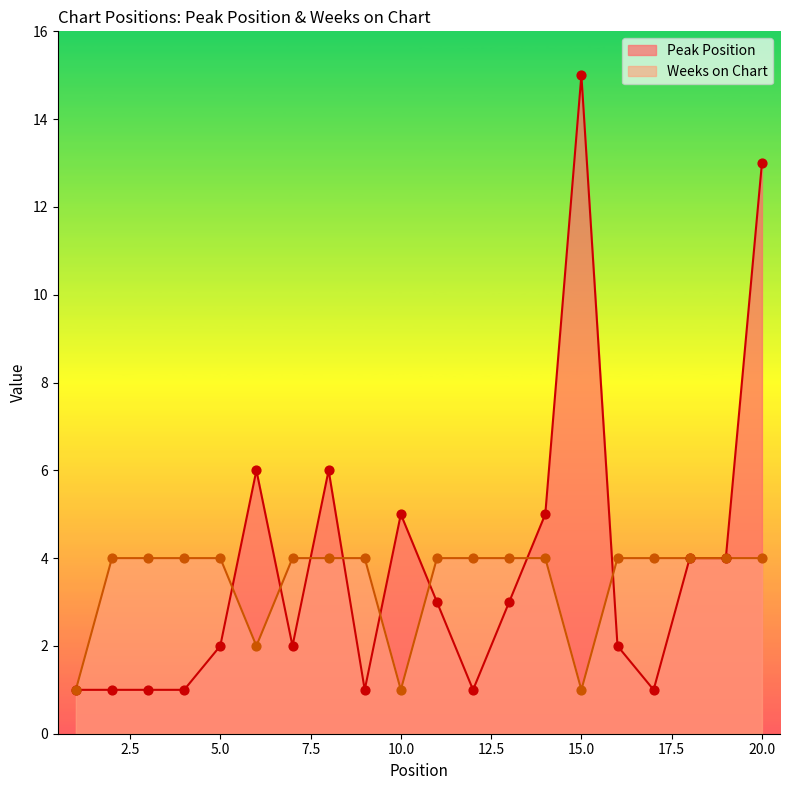

What are all the series names shown in the legend?

Peak Position, Weeks on Chart